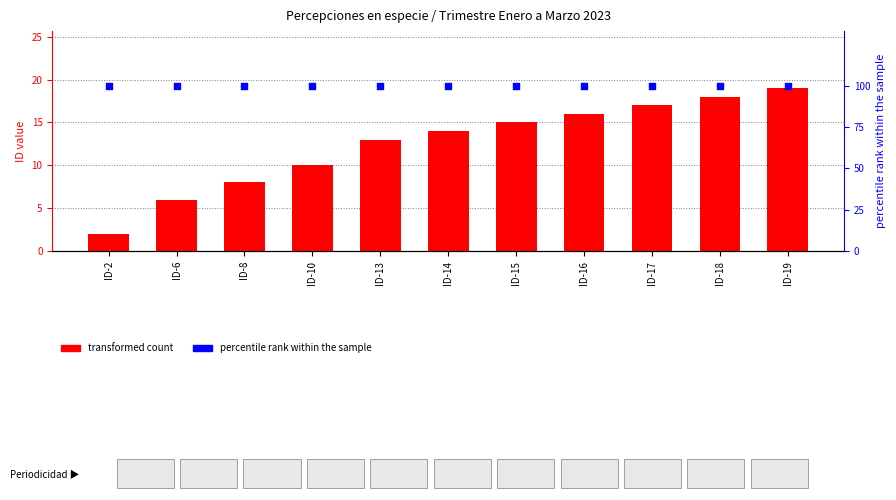

What is the total value across all series at ID-6?

106